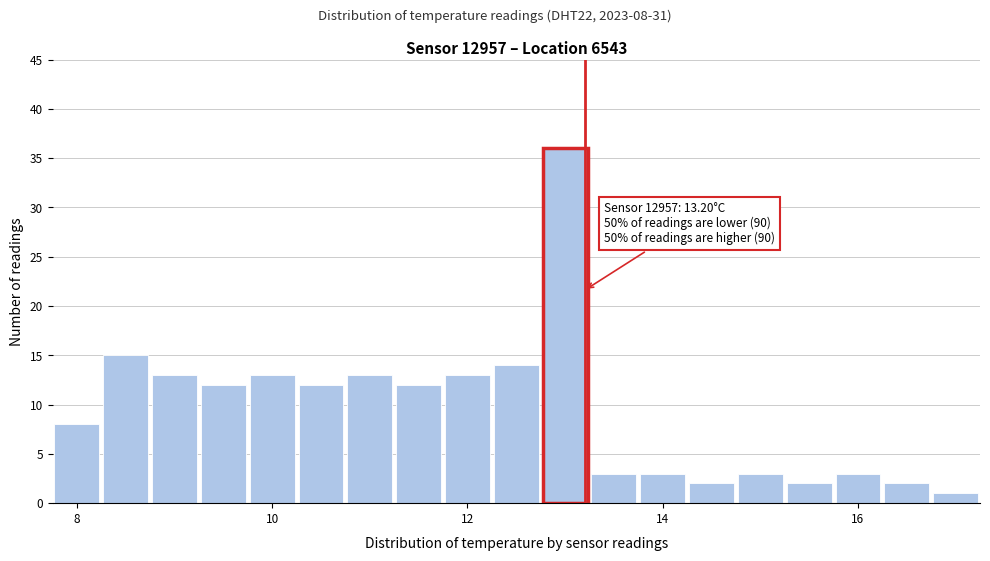

Read against the x-axis, roughly where is the centre of the tallest bar?

13.0